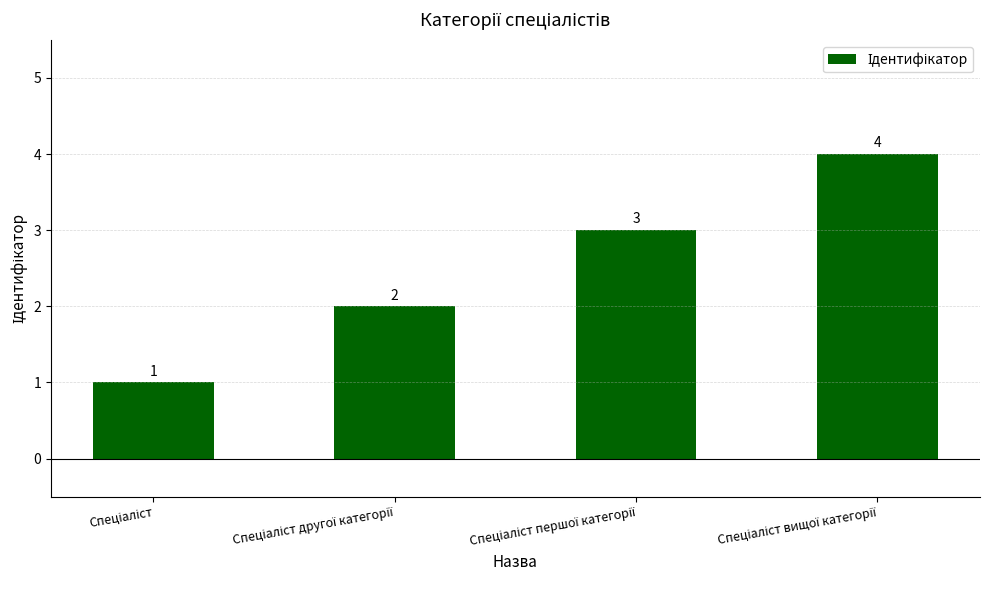

What is the greatest value displayed?

4